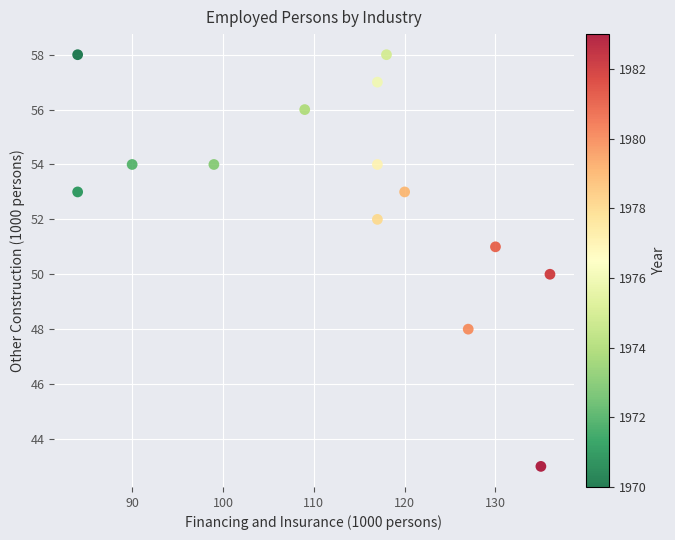

What is the range of X values (max minus min)?

52